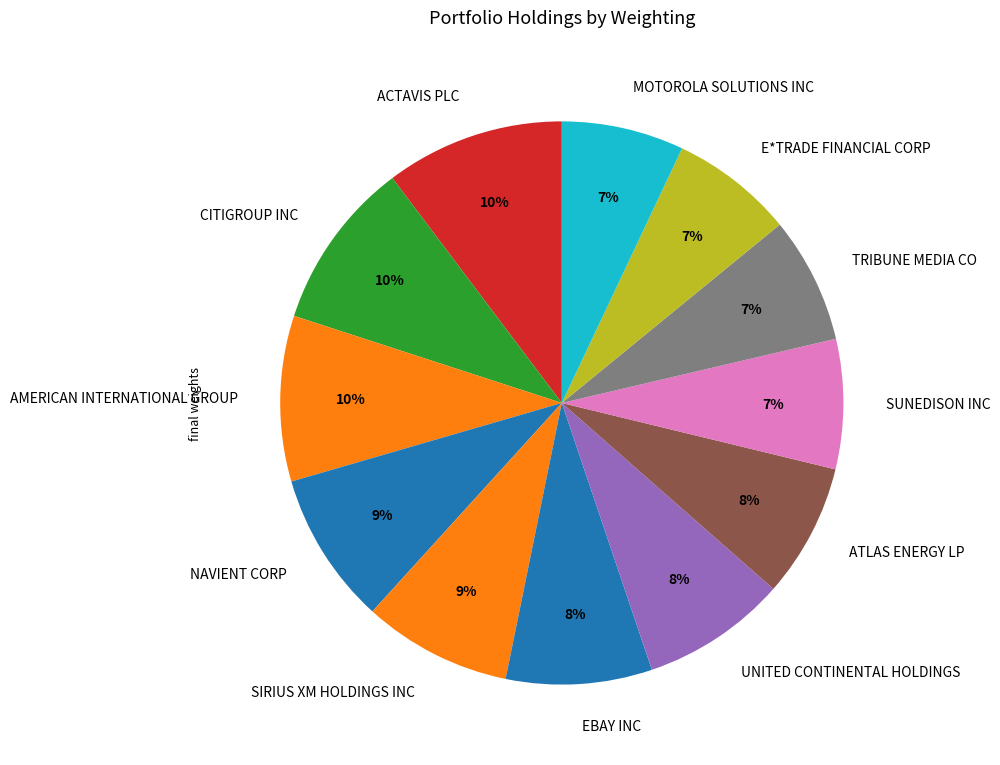

To the nearest percent, what is the difference between the ATLAS ENERGY LP and NAVIENT CORP slice percentages?

1%